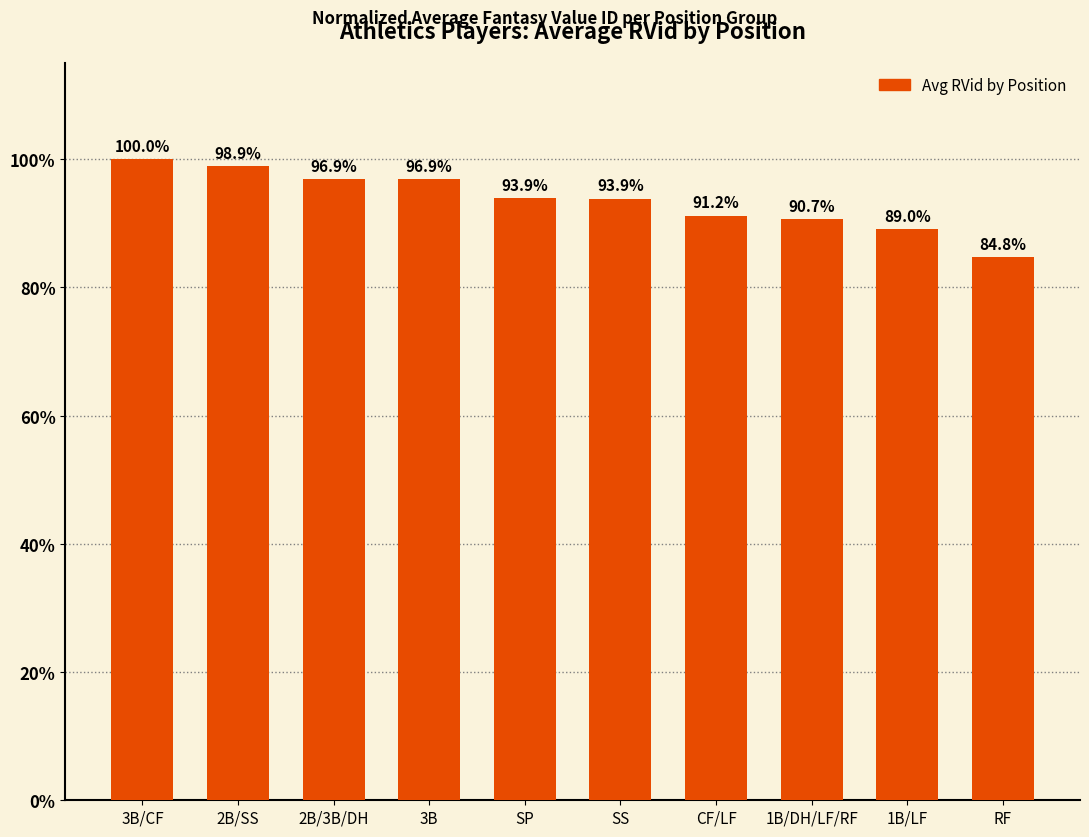

Does the chart contain any negative values?

No